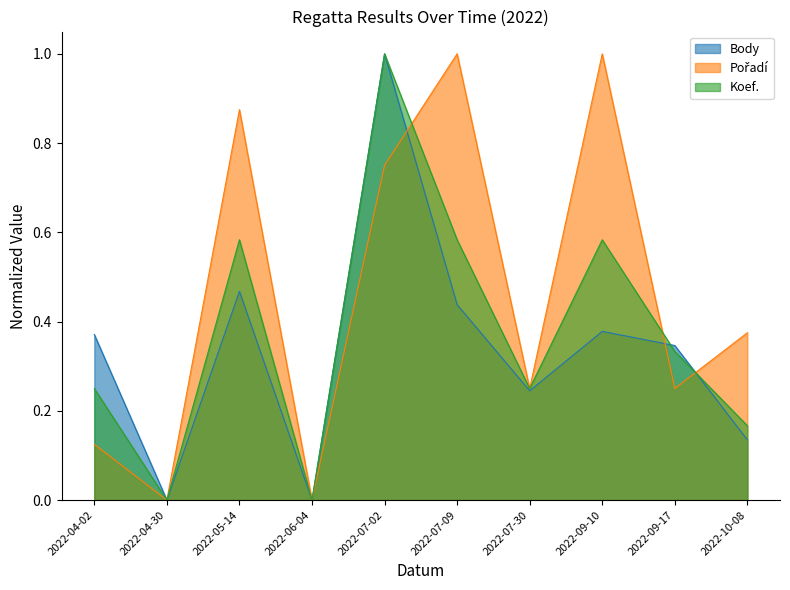

At which category does Body reach its first local peak?

2022-05-14